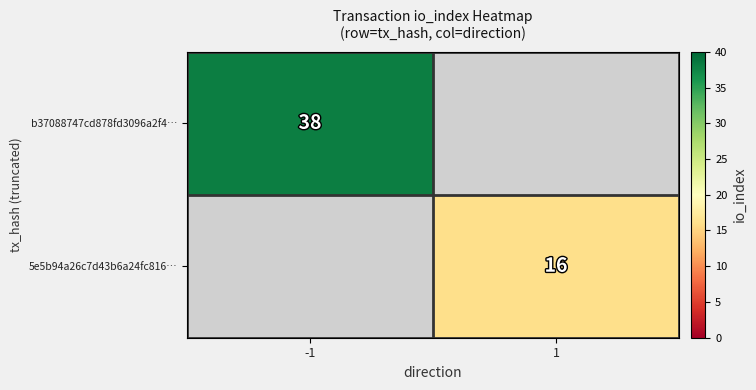

Count the number of categories in the chart.

2